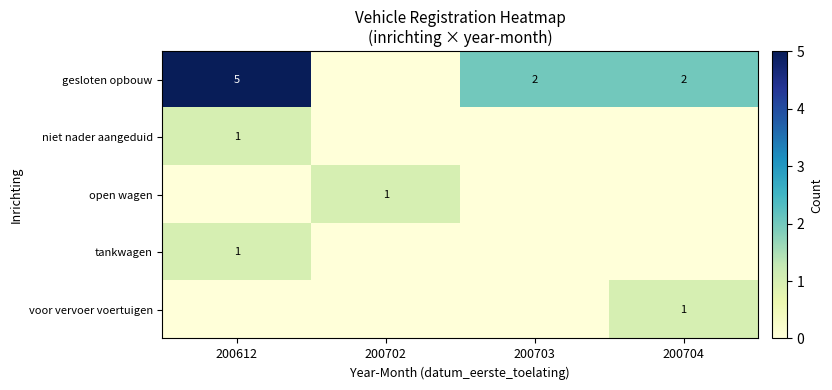

What is the total value across all series at 200703?

2